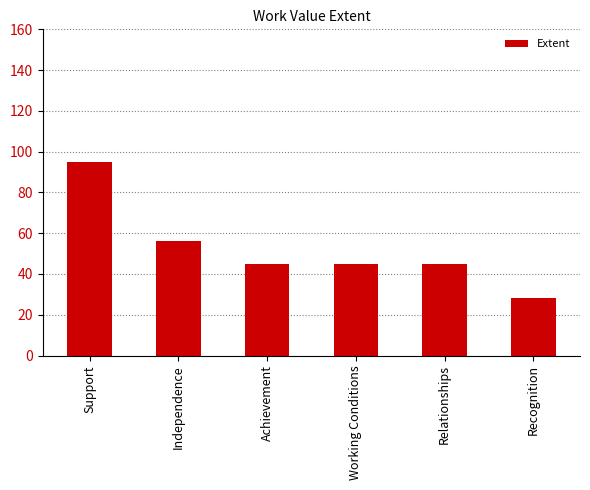

What position from the left is Support?

1